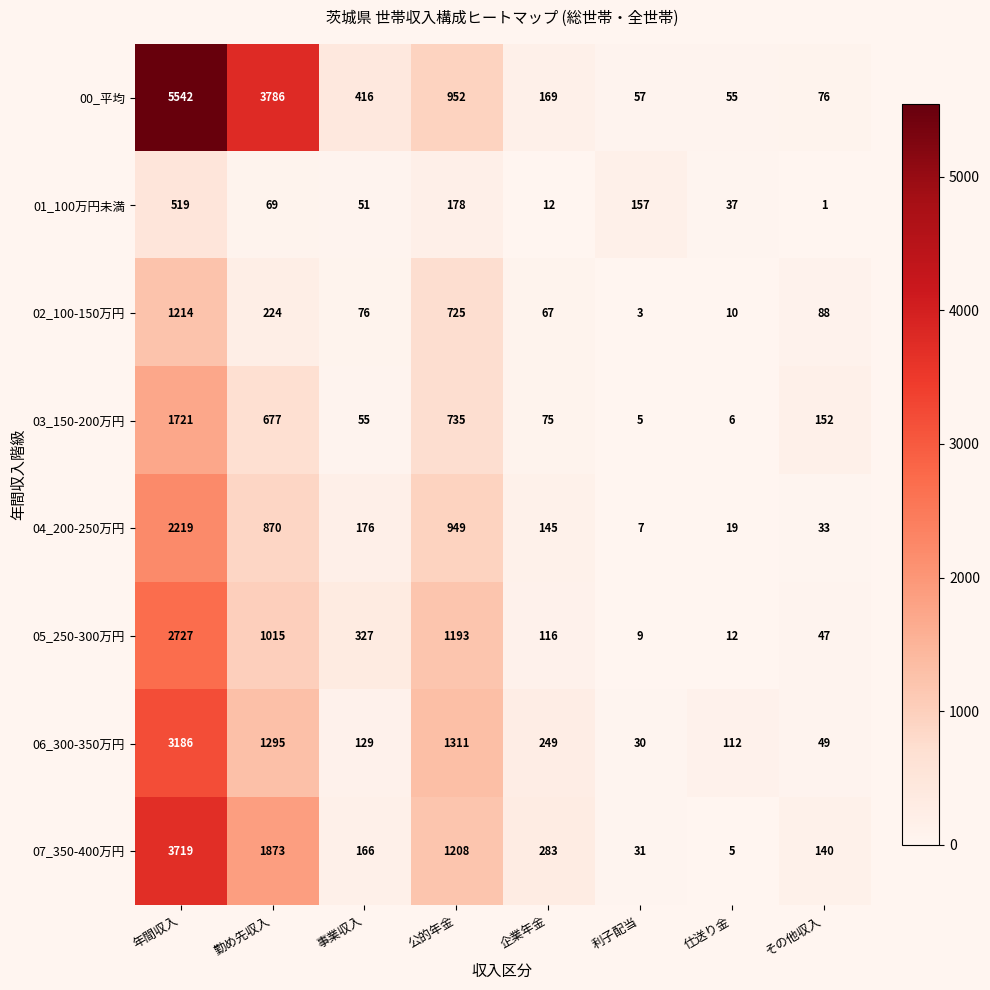

Which label corresponds to the largest value in the chart?

年間収入